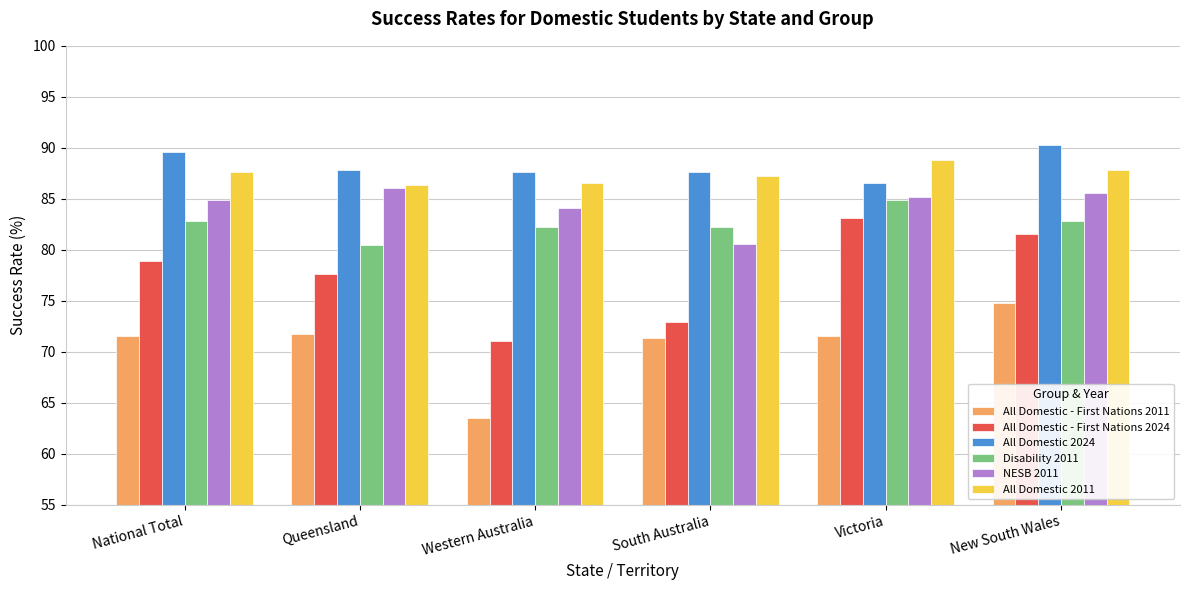

Which series has the largest total across all categories?

All Domestic 2024